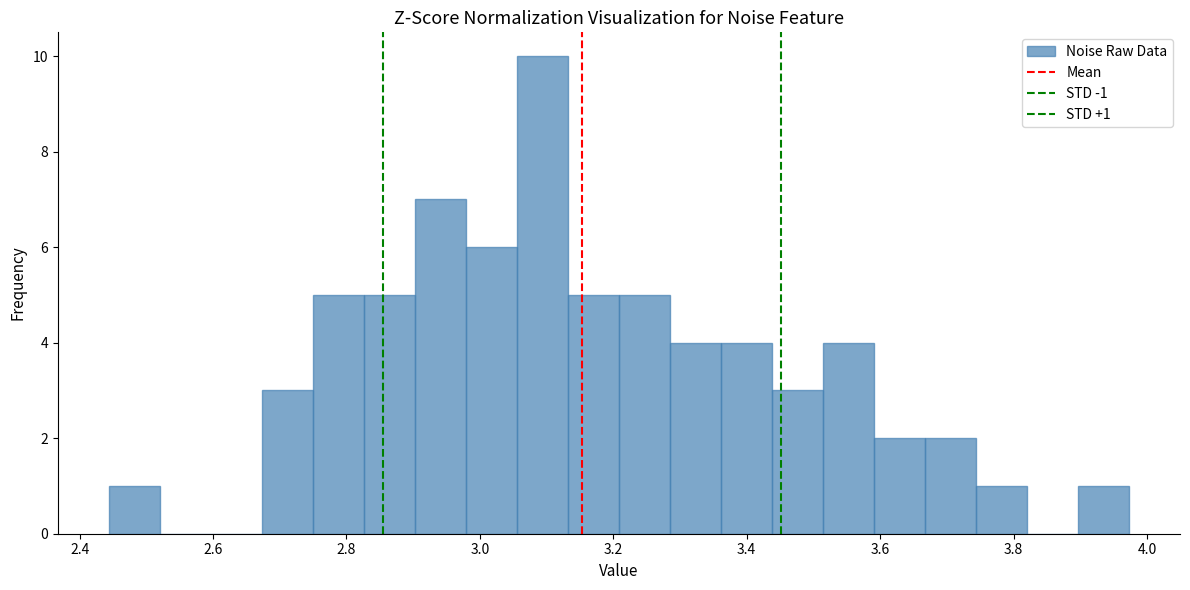

Around what value on the x-axis is the tallest bar? Give the approximate position of its centre, as read against the axis.

3.10